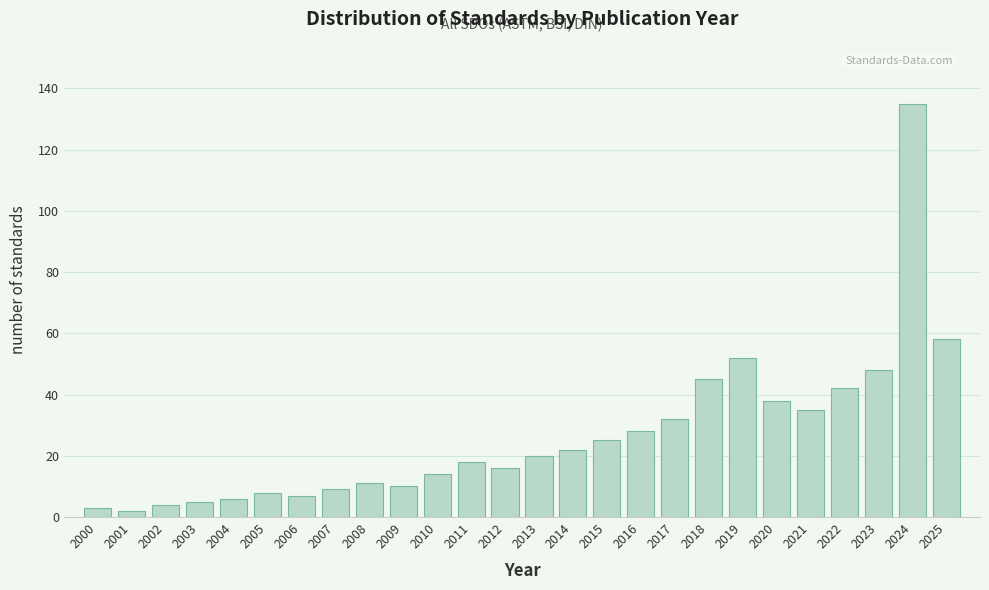

Reading right to left, what are all the values shown in this chart?

2025=58	2024=135	2023=48	2022=42	2021=35	2020=38	2019=52	2018=45	2017=32	2016=28	2015=25	2014=22	2013=20	2012=16	2011=18	2010=14	2009=10	2008=11	2007=9	2006=7	2005=8	2004=6	2003=5	2002=4	2001=2	2000=3